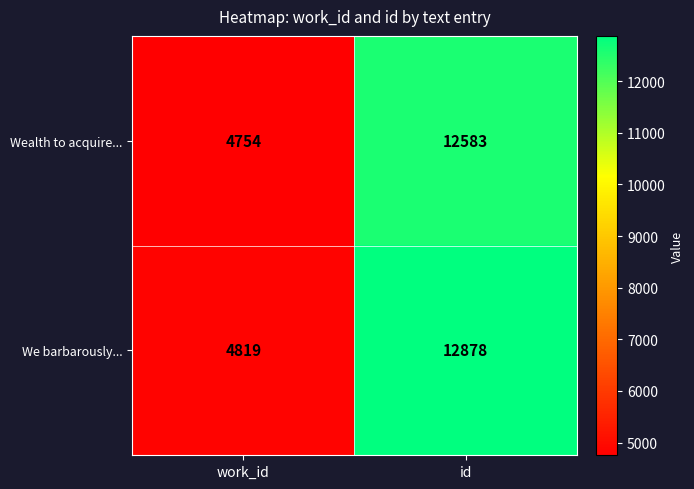

The value of Wealth to acquire... at work_id is 2509. True or false?

False